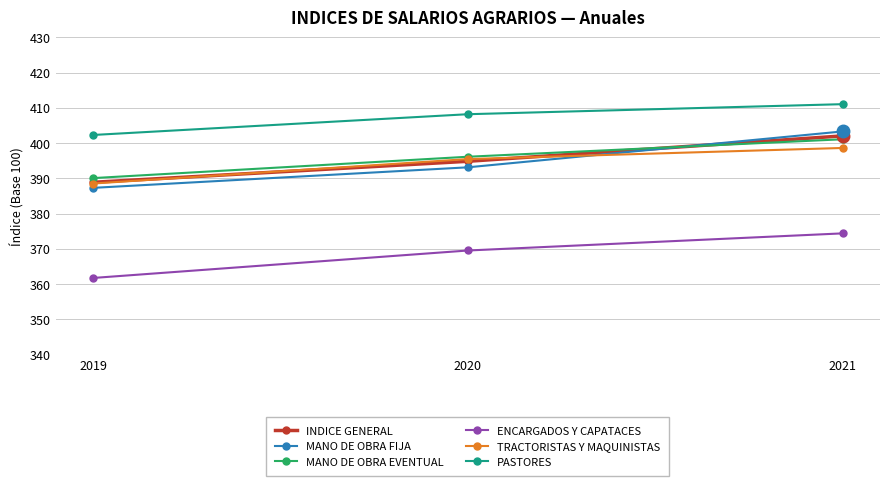

What are all the series names shown in the legend?

INDICE GENERAL, MANO DE OBRA FIJA, MANO DE OBRA EVENTUAL, ENCARGADOS Y CAPATACES, TRACTORISTAS Y MAQUINISTAS, PASTORES